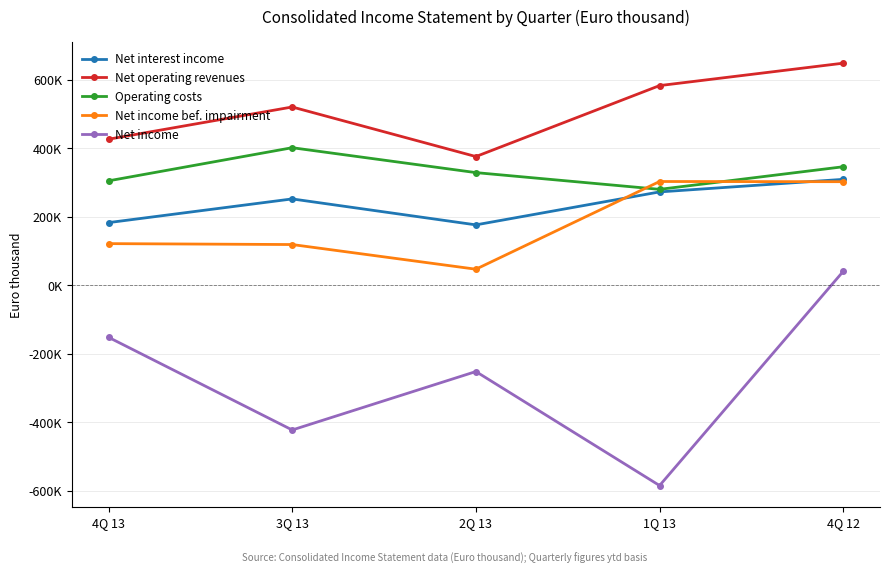

True or false: Net income bef. impairment and Operating costs intersect in this chart.

True